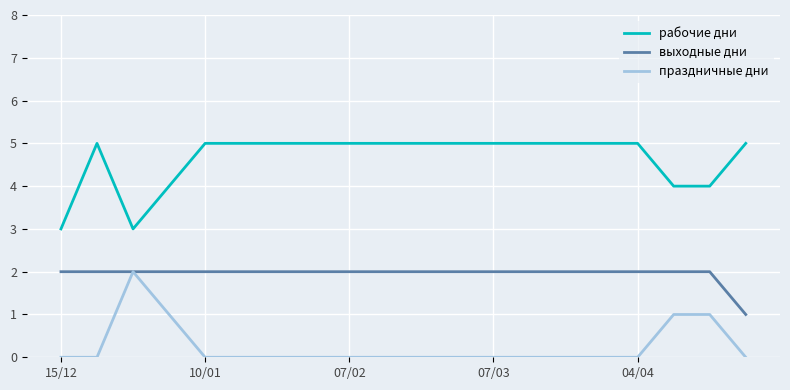

Which series has the largest total across all categories?

рабочие дни